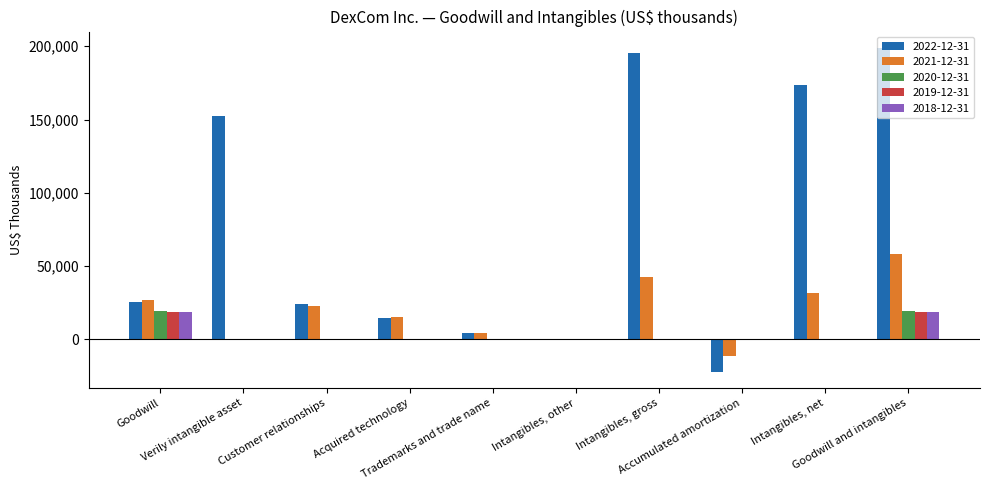

What is the maximum value shown in the chart?

199000